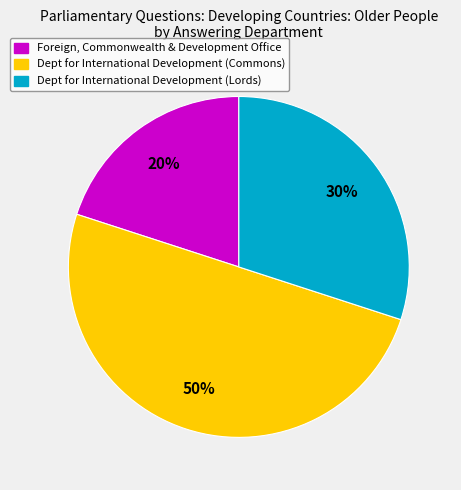

To the nearest percent, what is the average slice percentage?

33%